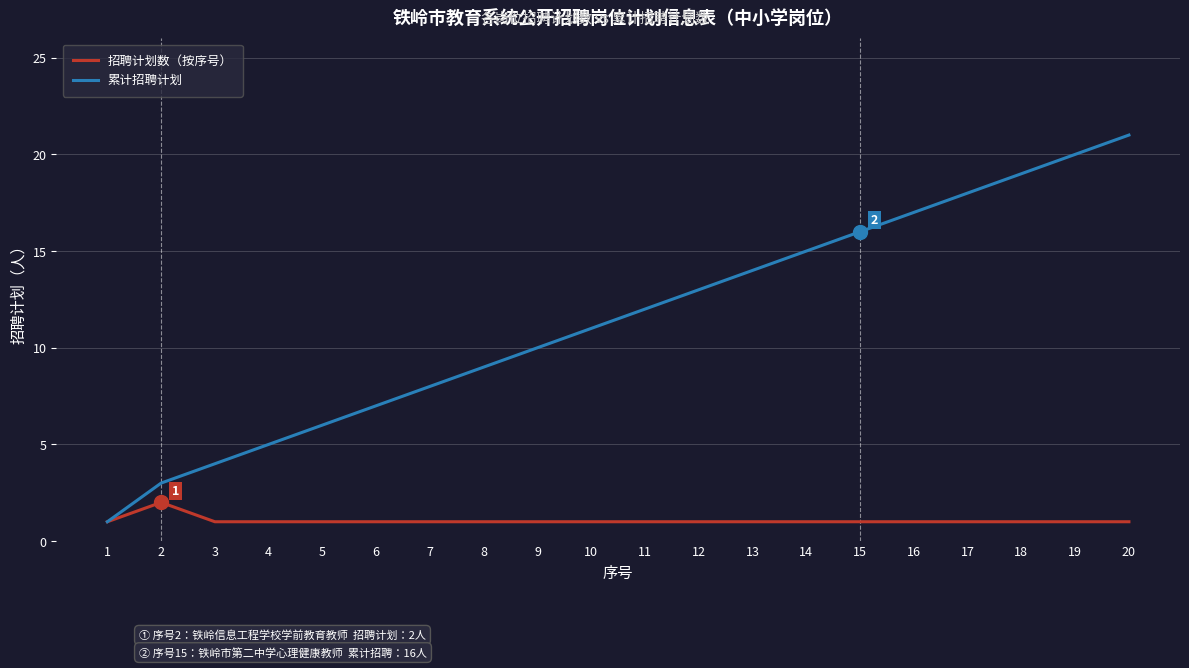

Between 5 and 10, which series saw the biggest shift?

累计招聘计划